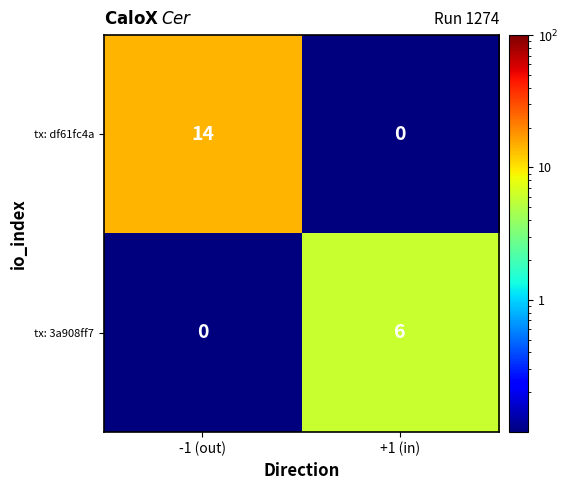

Read the tx: 3a908ff7 value at +1 (in).

6